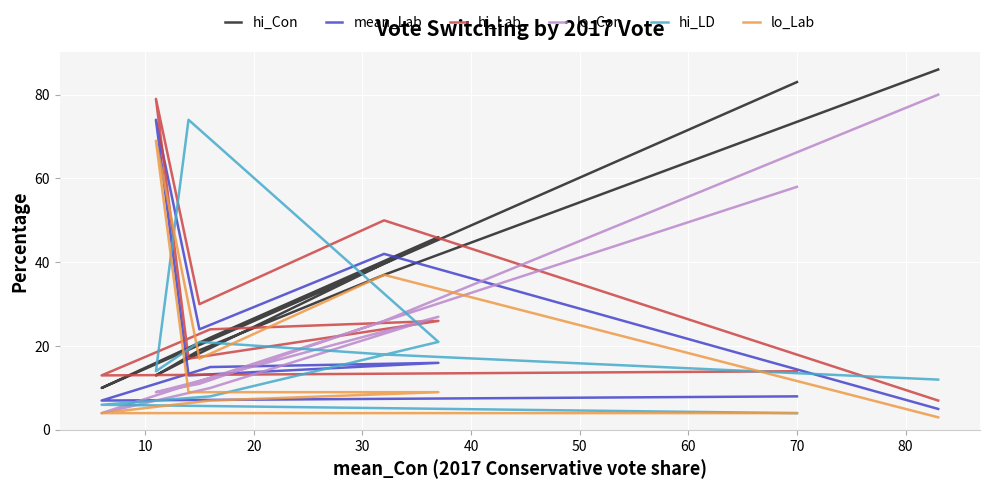

What is the smallest value displayed?

3